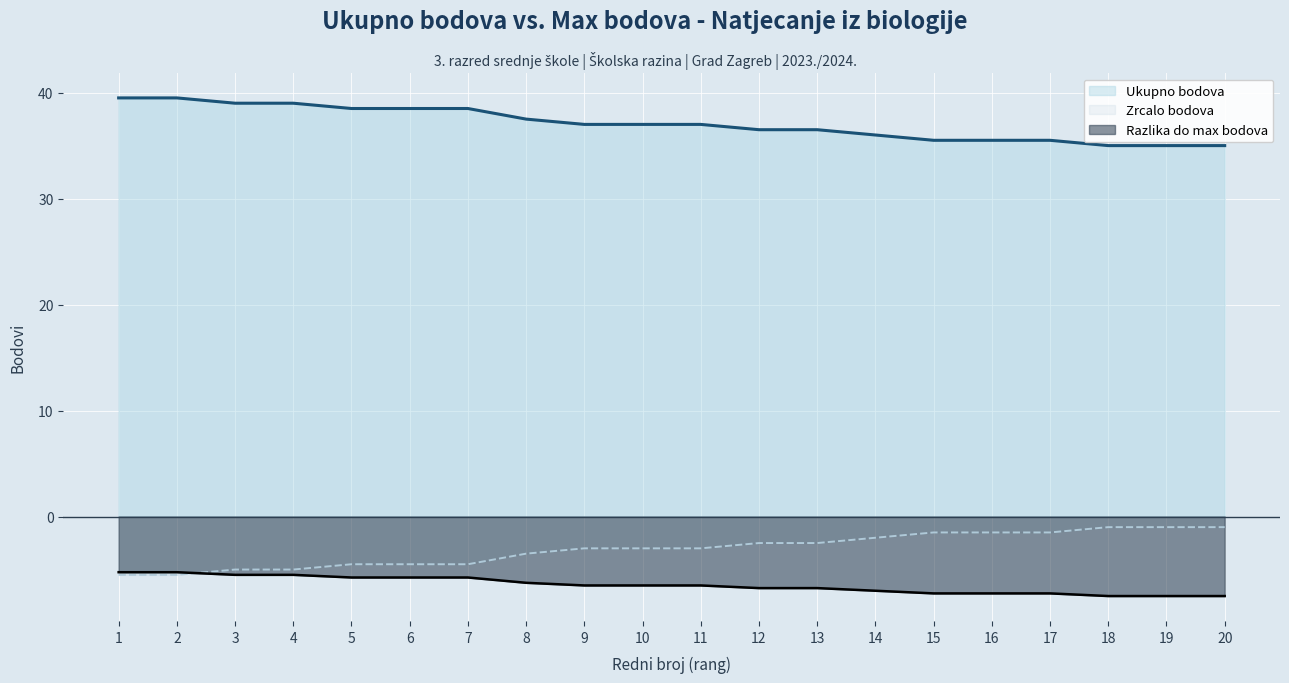

The Razlika do max bodova series shows -3.4 at 10. True or false?

False